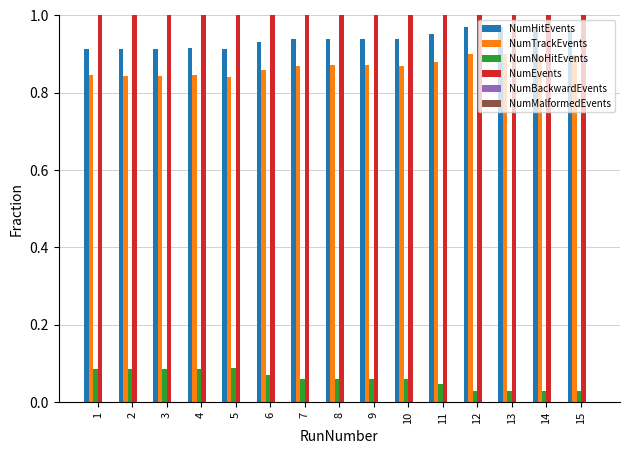

Does the chart contain stacked bars?

No